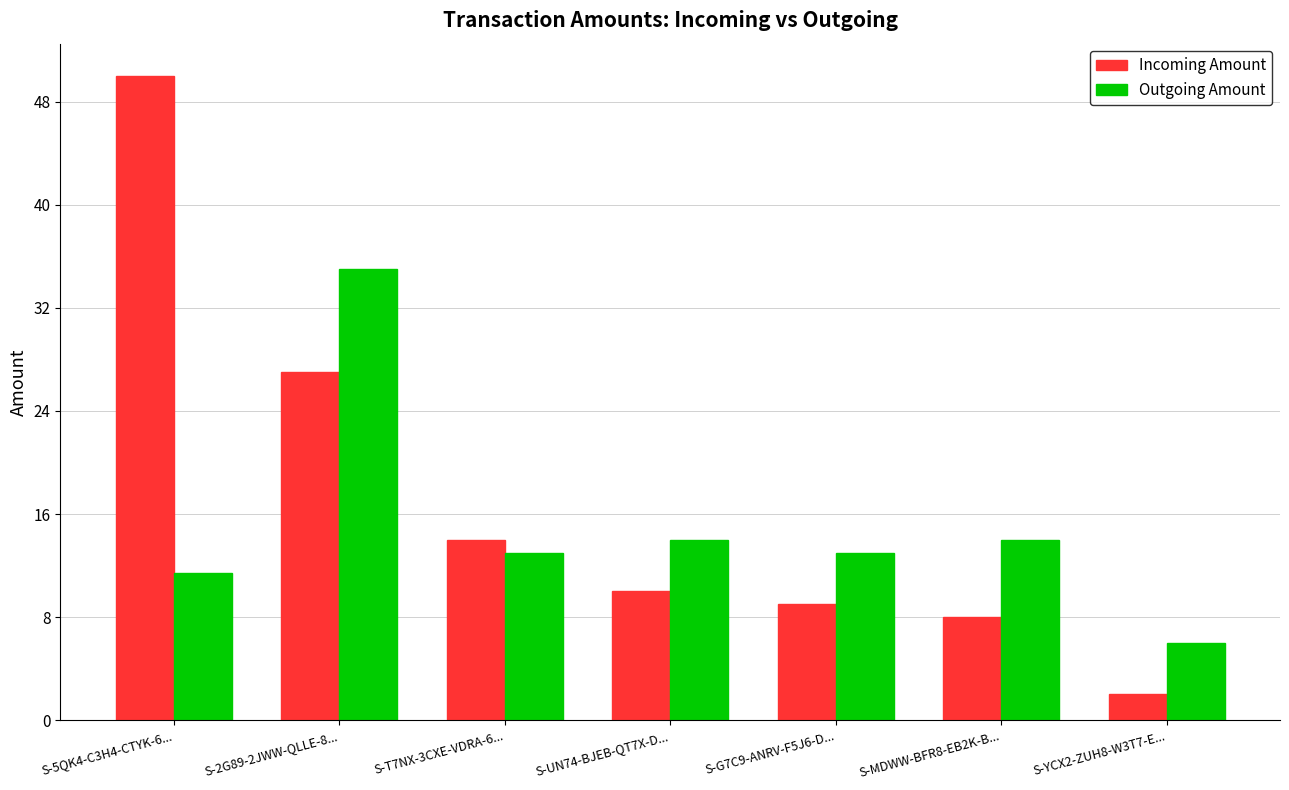

Read the Outgoing Amount value at S-2G89-2JWW-QLLE-8....

35.0